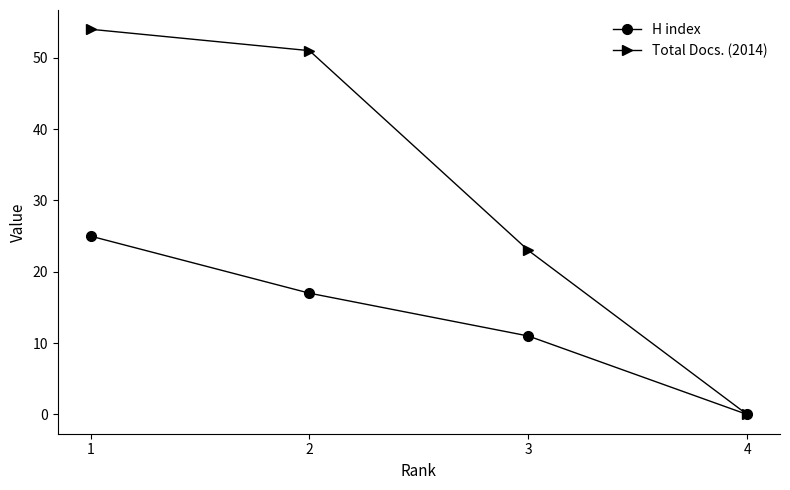

Does the chart have visible grid lines?

No